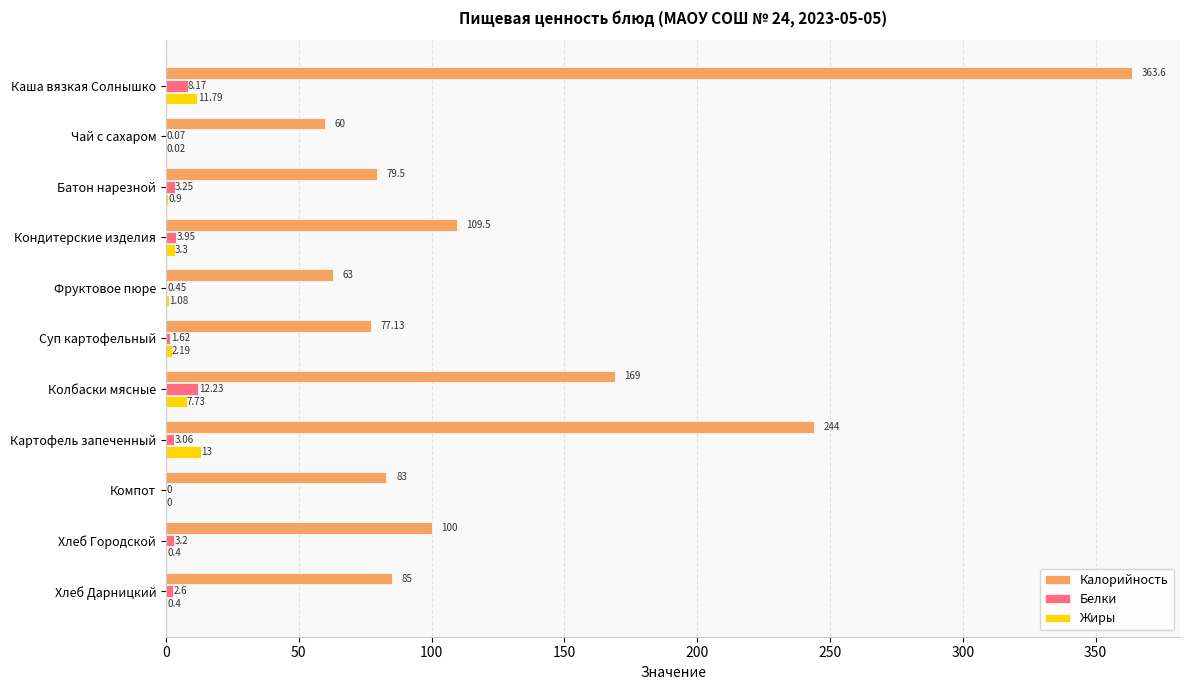

At which category is the sum across all series the highest?

Каша вязкая Солнышко